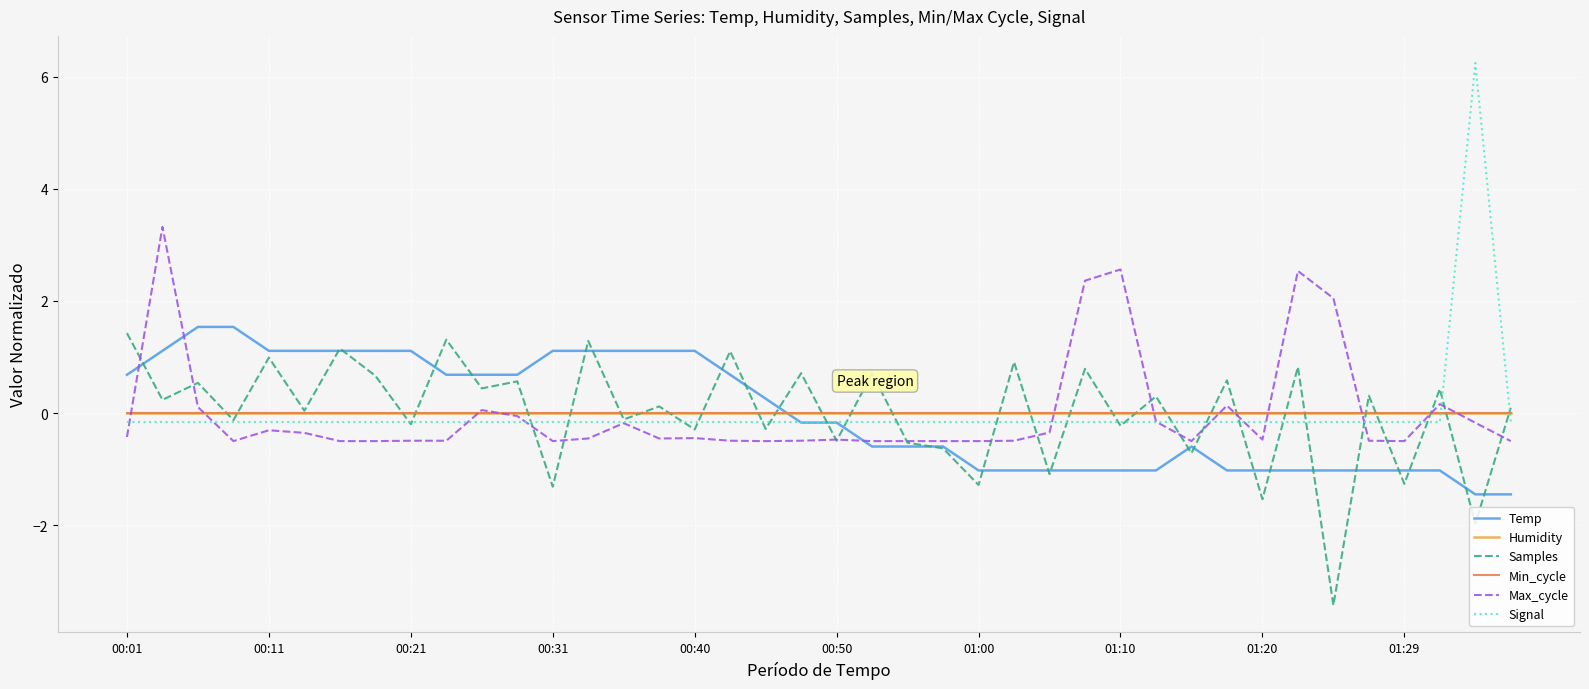

Is this an area chart (filled region under the line)?

No